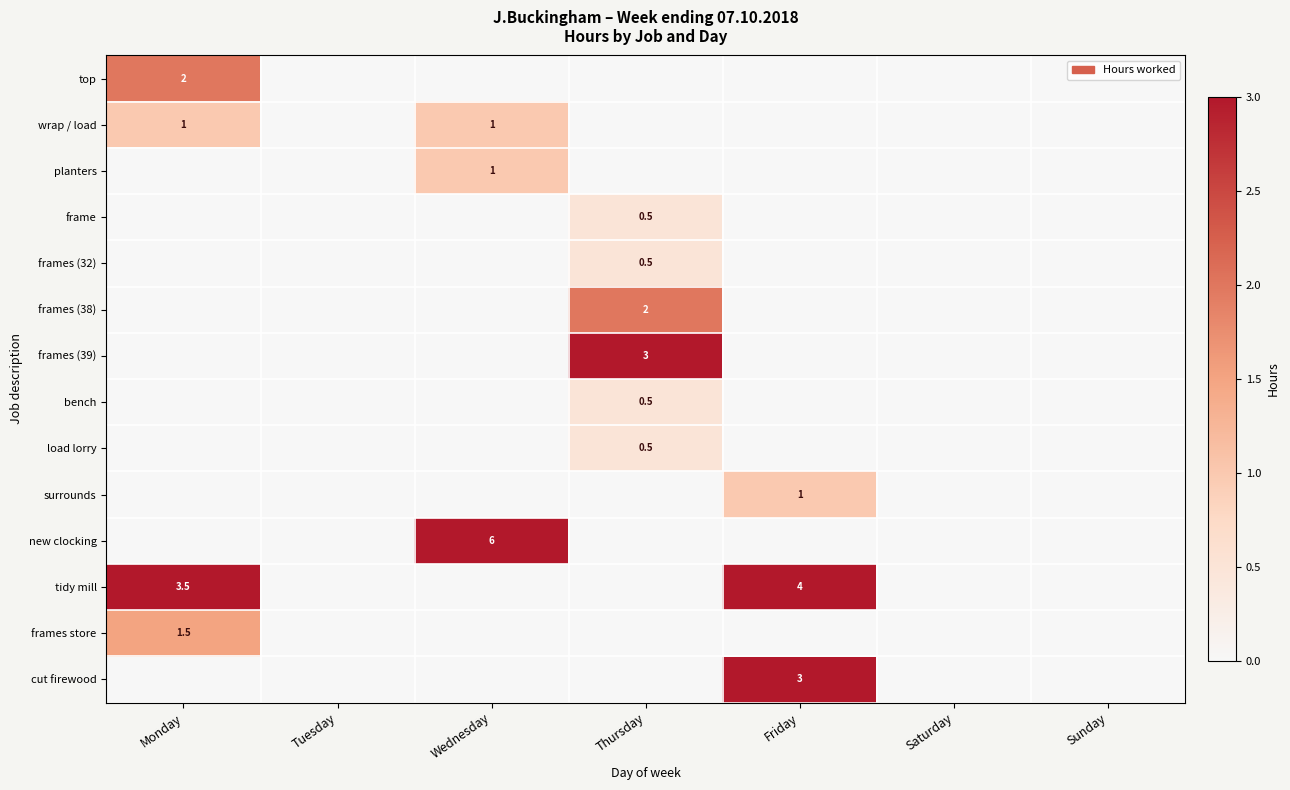

Which series has the largest total across all categories?

tidy mill